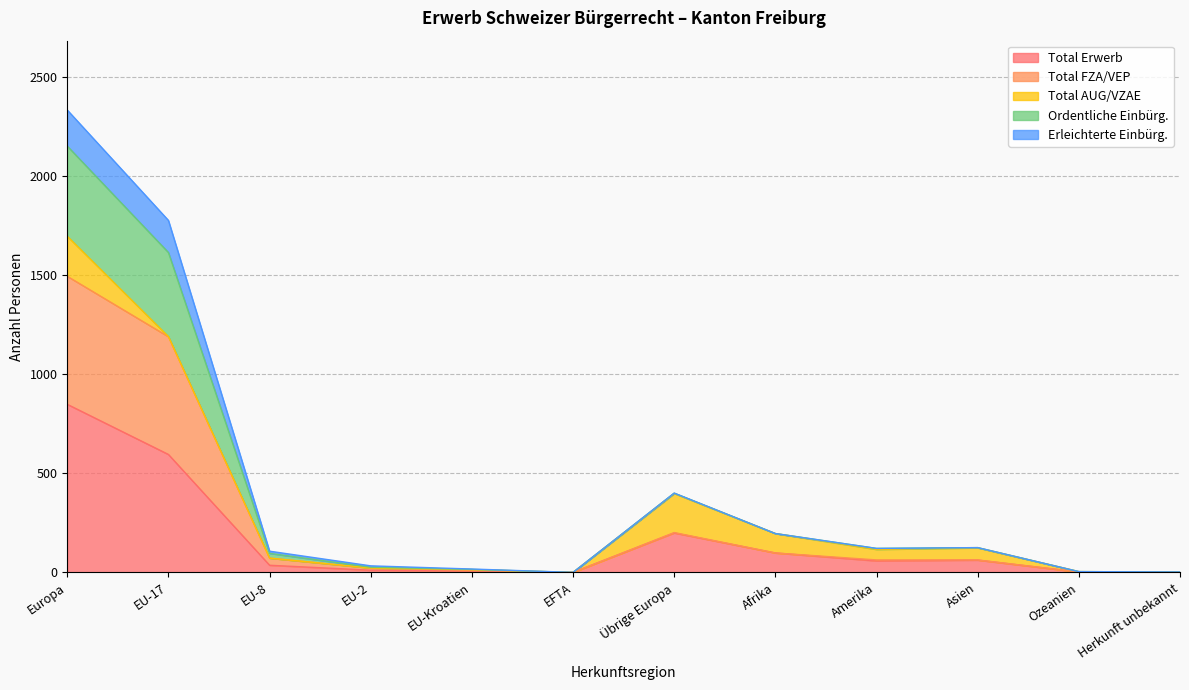

Is it true that Total Erwerb equals 98 at Afrika?

True